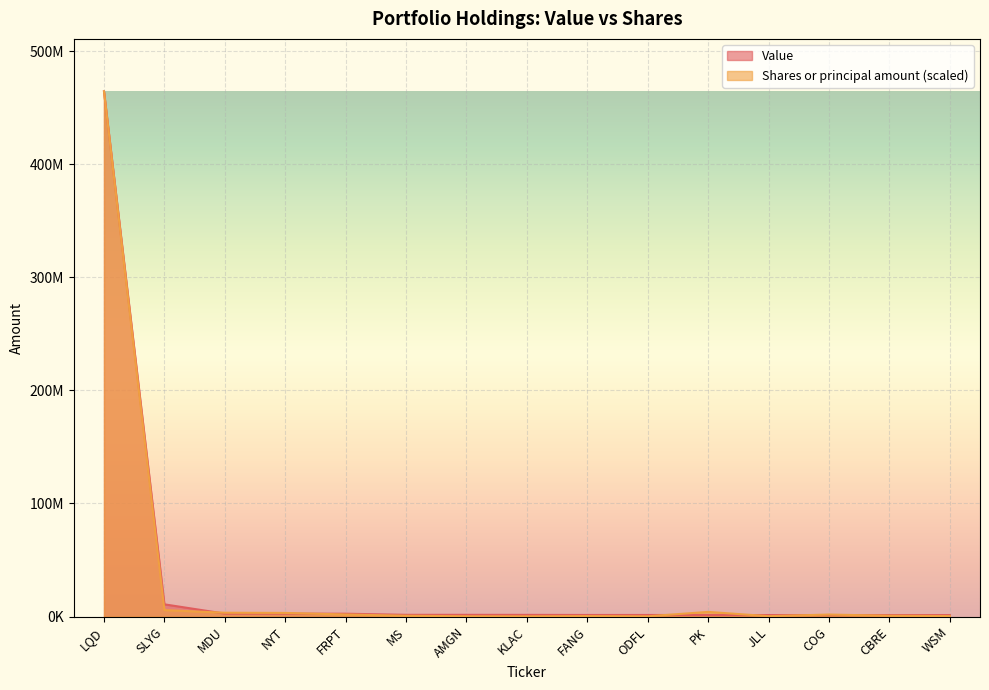

At which label does Shares or principal amount first exceed 680380?

LQD